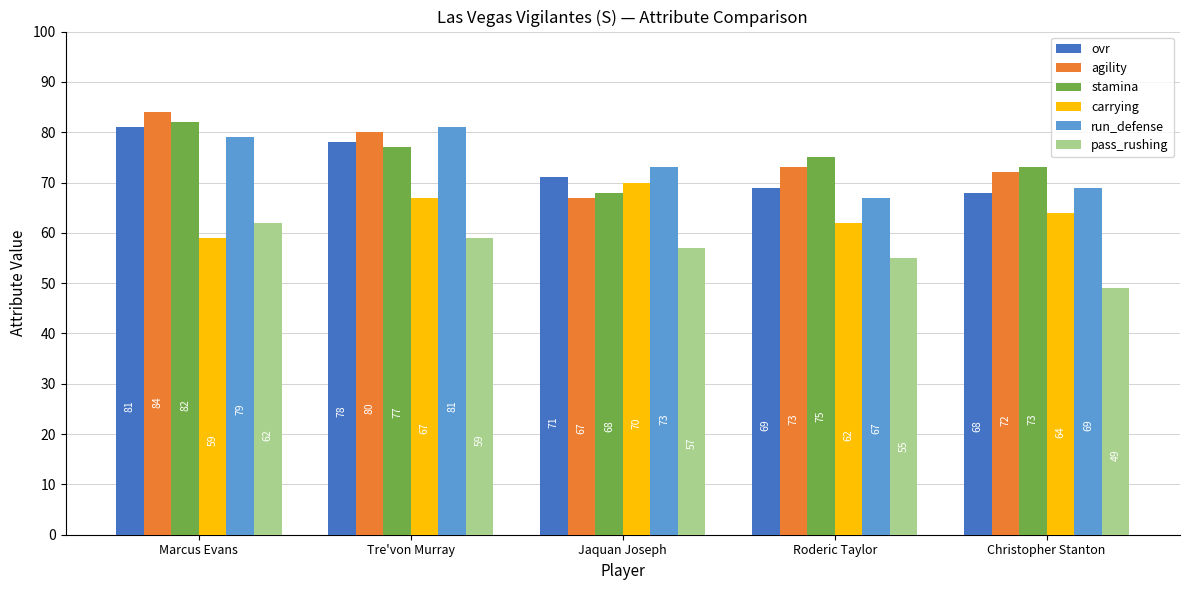

Which series has the largest total across all categories?

agility